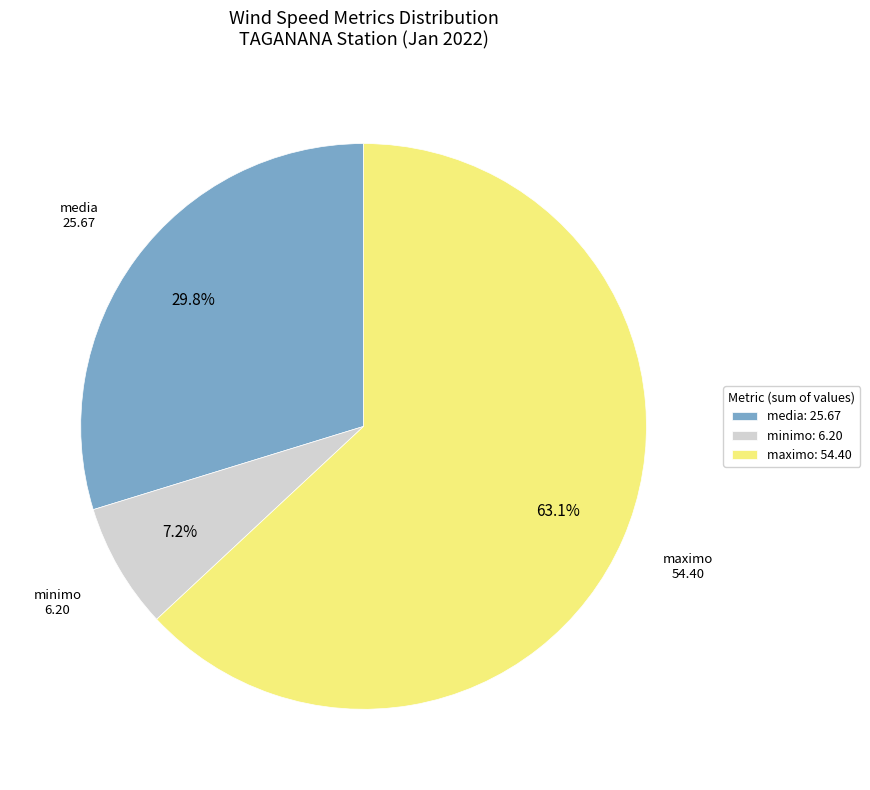

Which slice is the smallest?

minimo